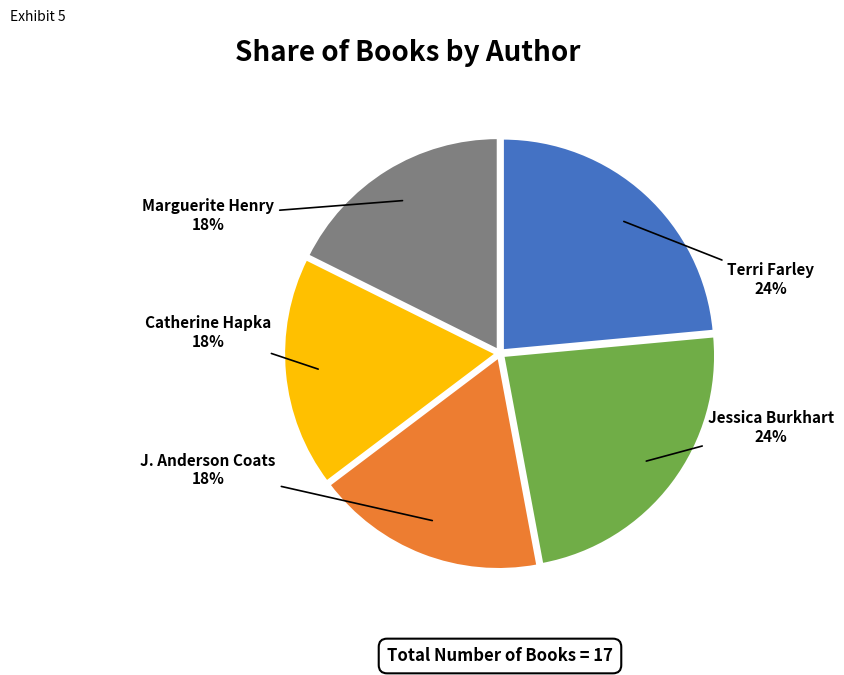

Is there any slice that represents more than half of the pie?

No